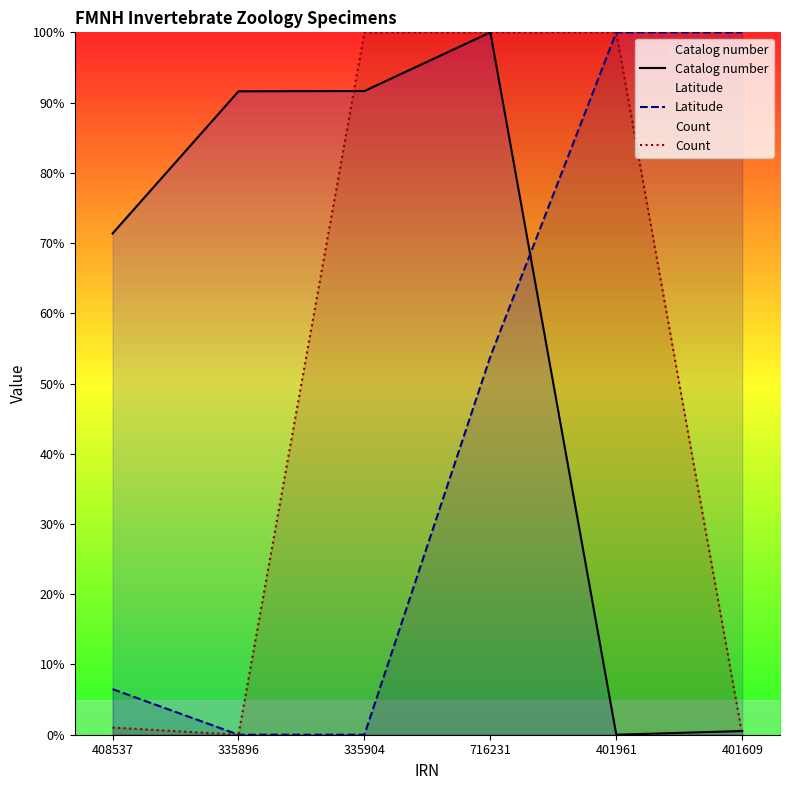

At 716231, list the series in order from largest to smallest.

Catalog number, Count, Latitude